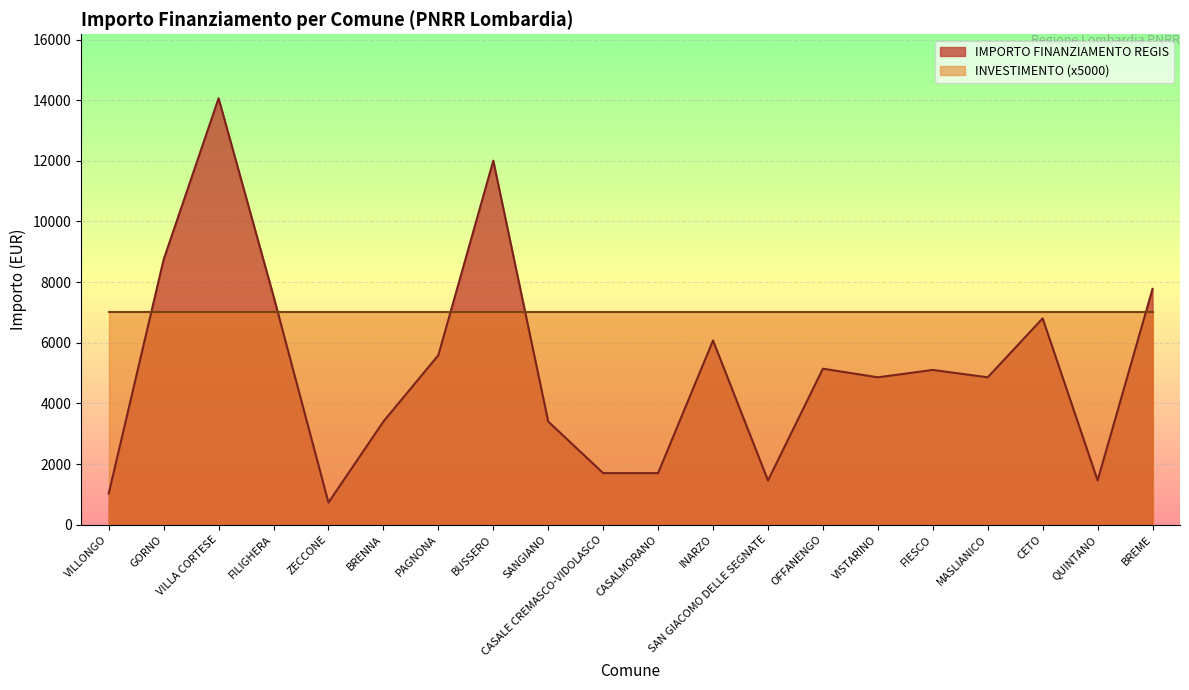

True or false: the data shows 3344 at MASLIANICO.

False